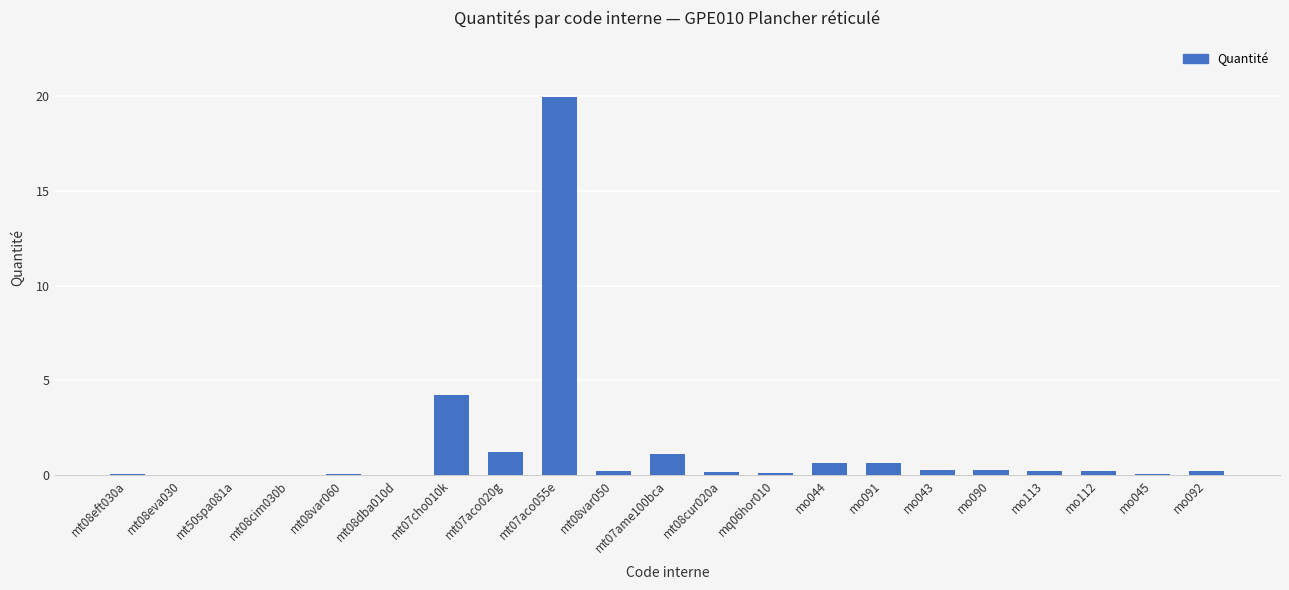

Are the bars horizontal?

No